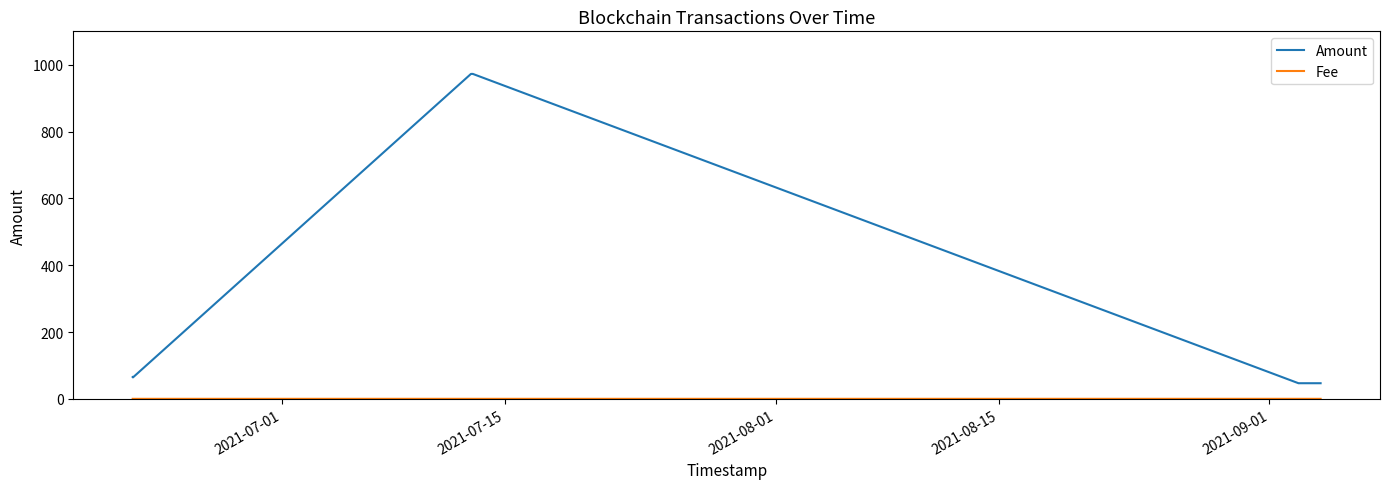

Which series has the largest total across all categories?

Amount